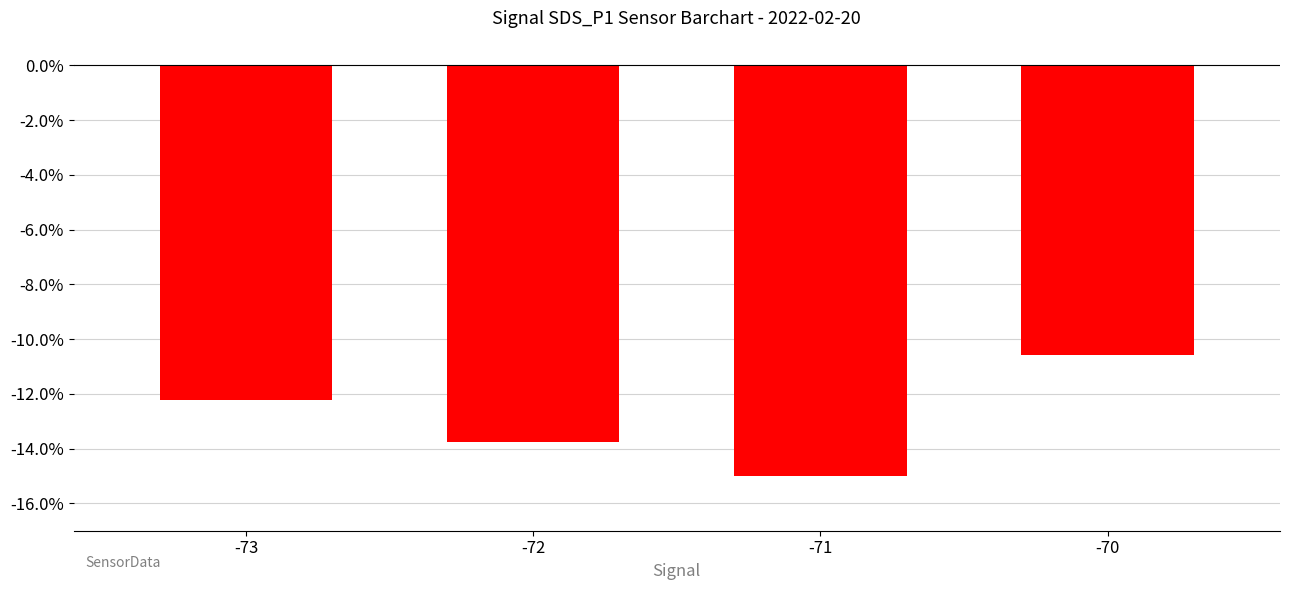

Count the number of categories in the chart.

4